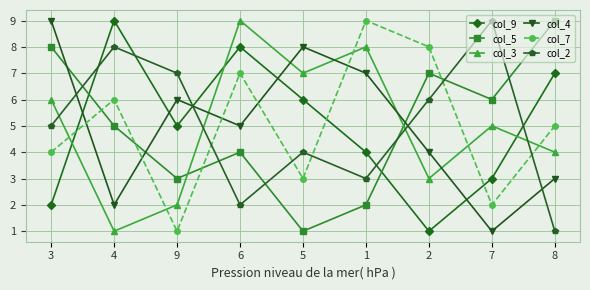

True or false: col_9 and col_4 intersect in this chart.

True